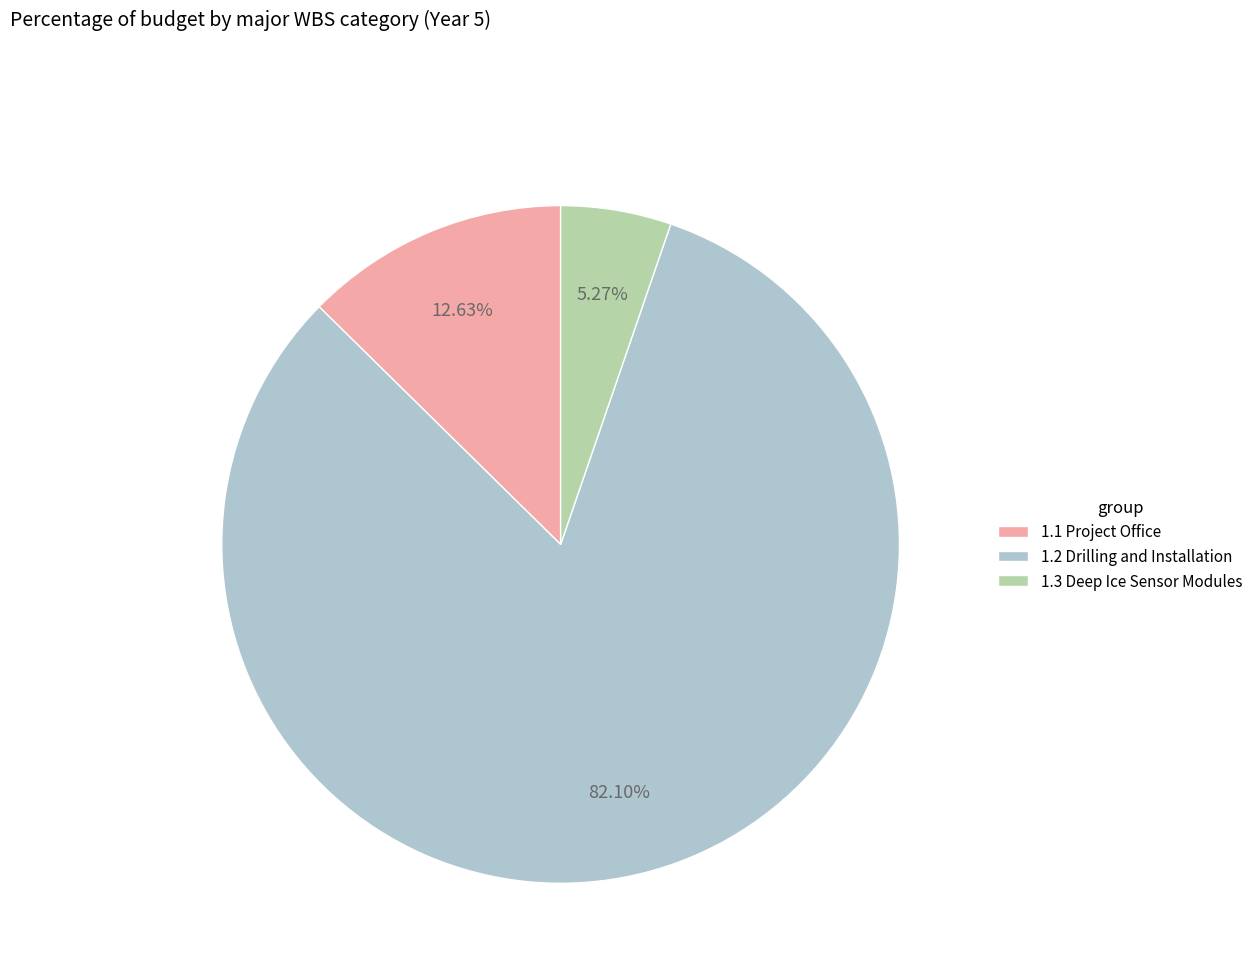

To the nearest percent, what is the average slice percentage?

33%